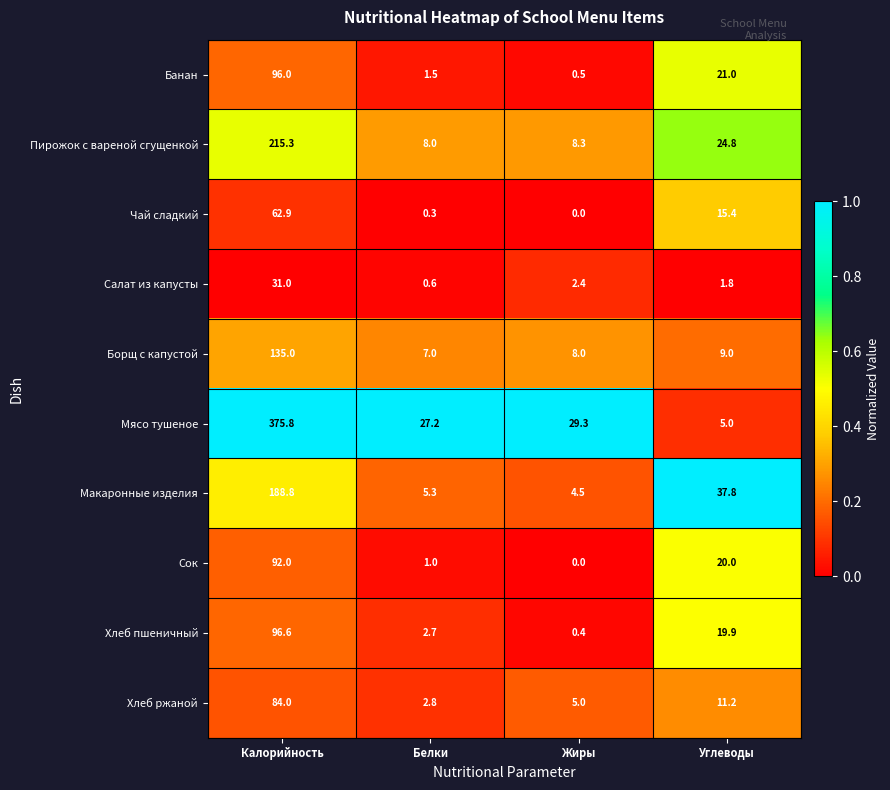

What is the difference between the second highest and second lowest values in the Хлеб пшеничный series?

17.2